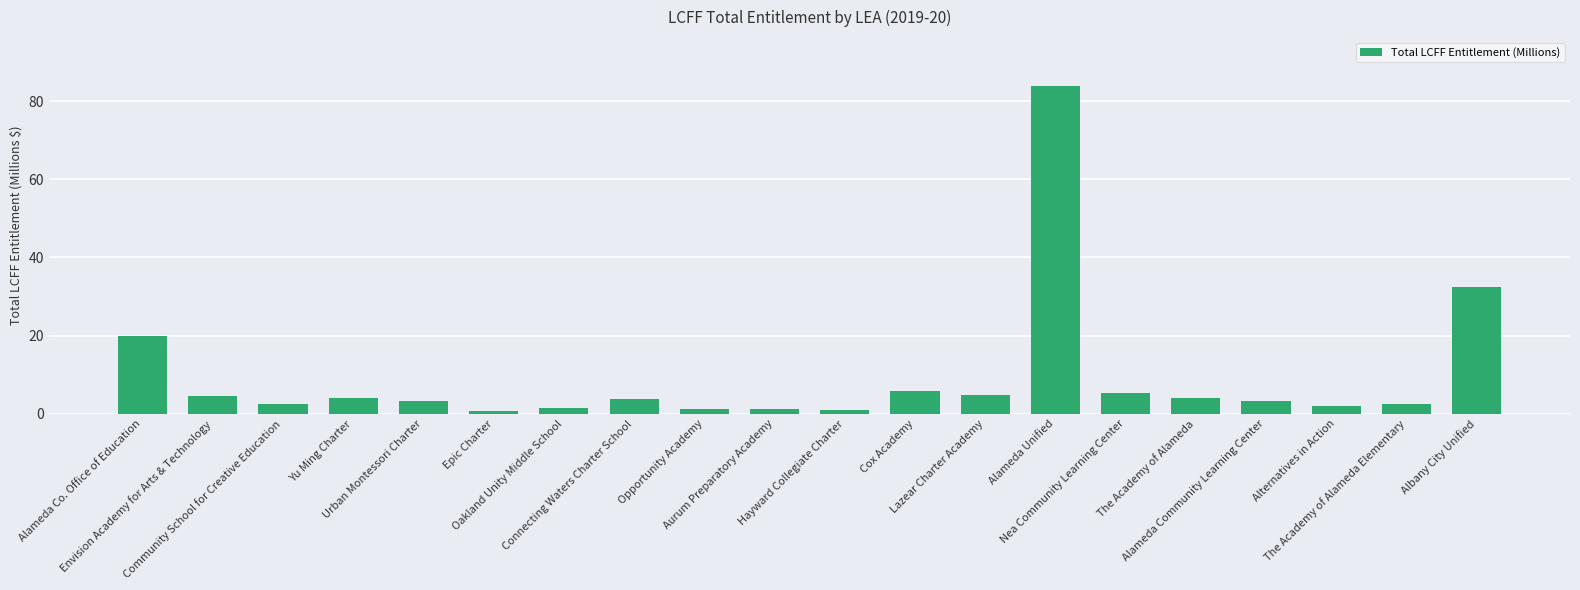

What is the approximate value at Alameda Unified?

83.8